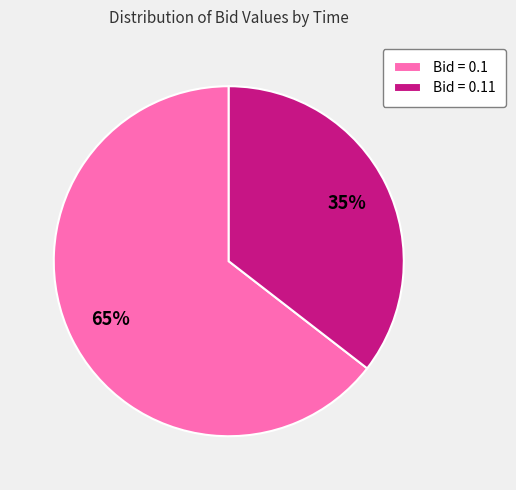

Is it true that Bid = 0.1 is 55% of the pie?

False